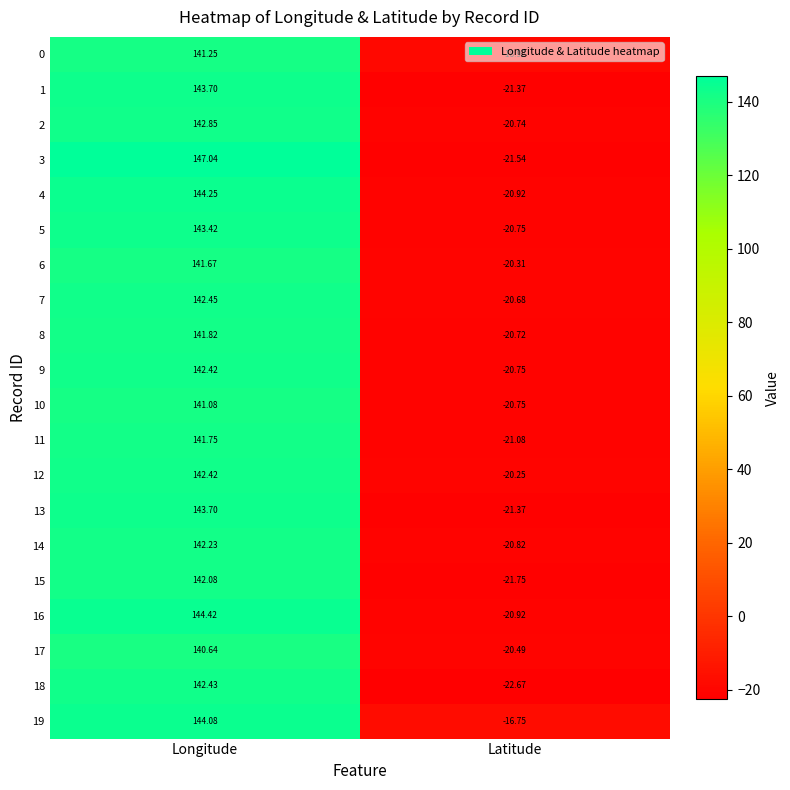

List the labels in order of 19 value, largest first.

Longitude, Latitude